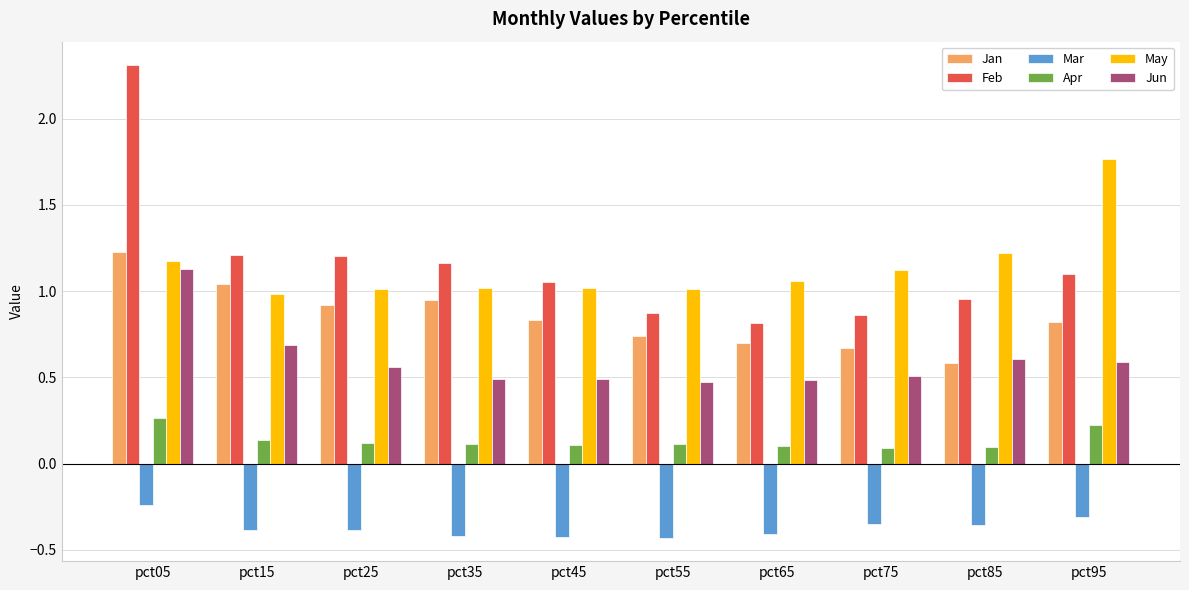

Rank the series at pct75 from highest to lowest value.

May, Feb, Jan, Jun, Apr, Mar